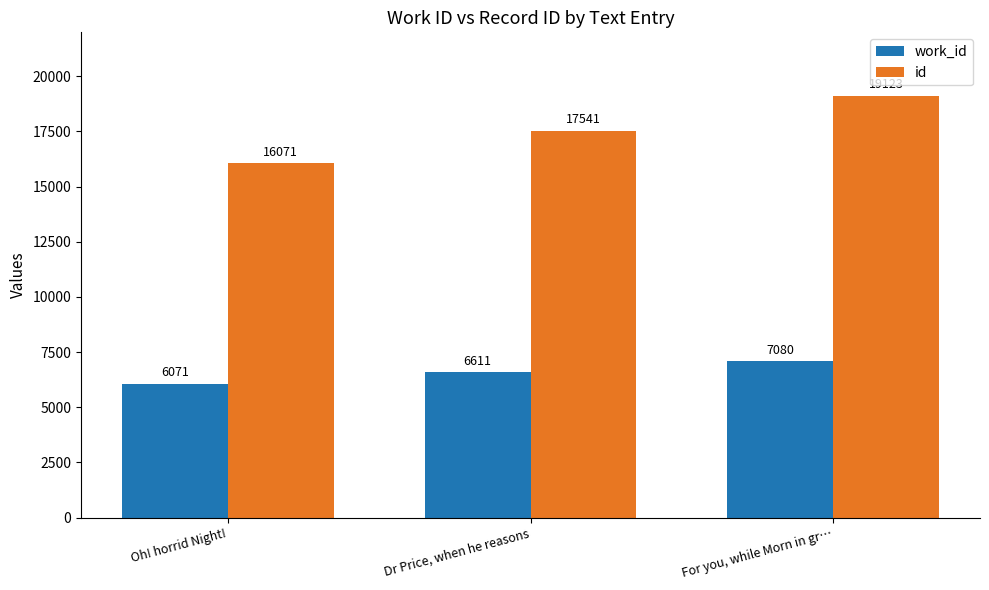

The work_id series shows 9460 at Oh! horrid Night!. True or false?

False